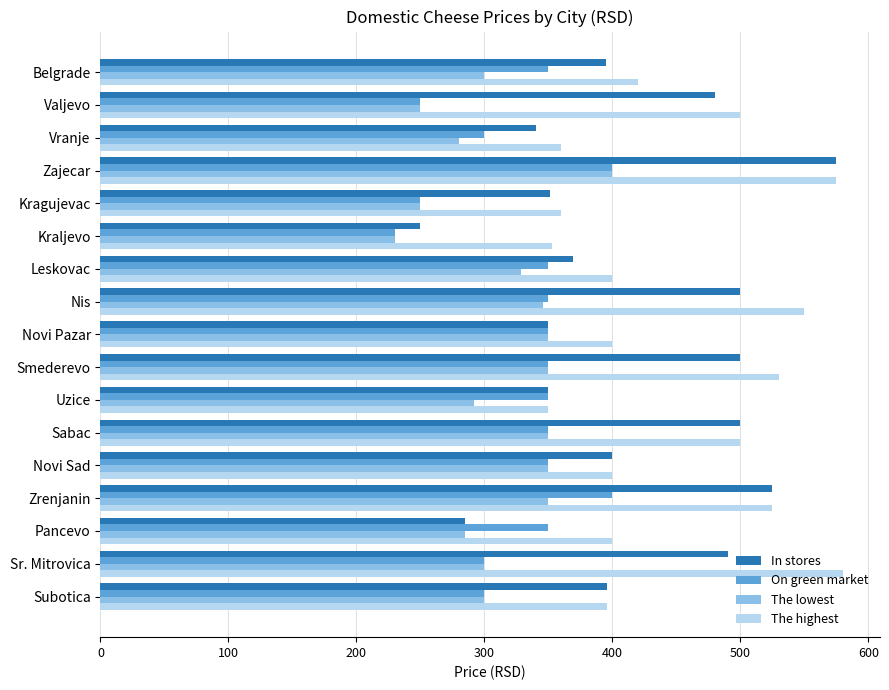

What value does the In stores series have at Leskovac?

369.0